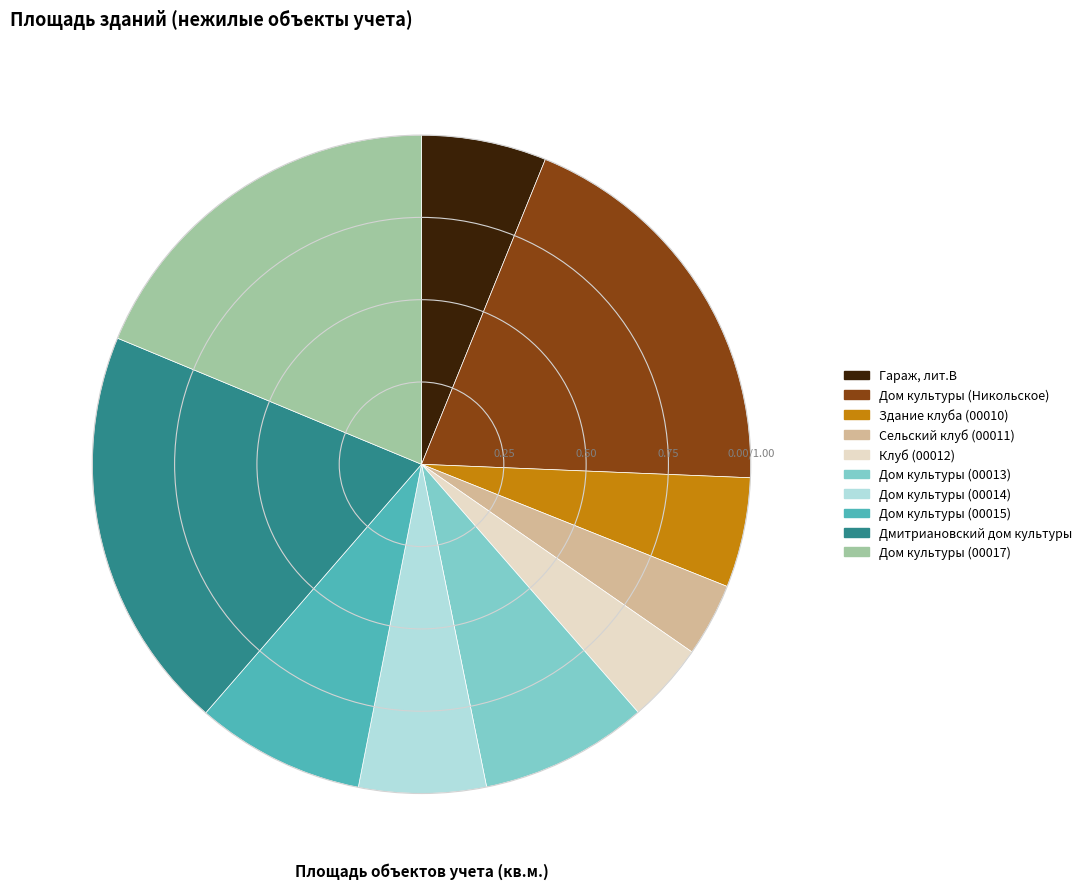

Is the sum of Дом культуры (00014) and Сельский клуб (00011) greater than half?

No